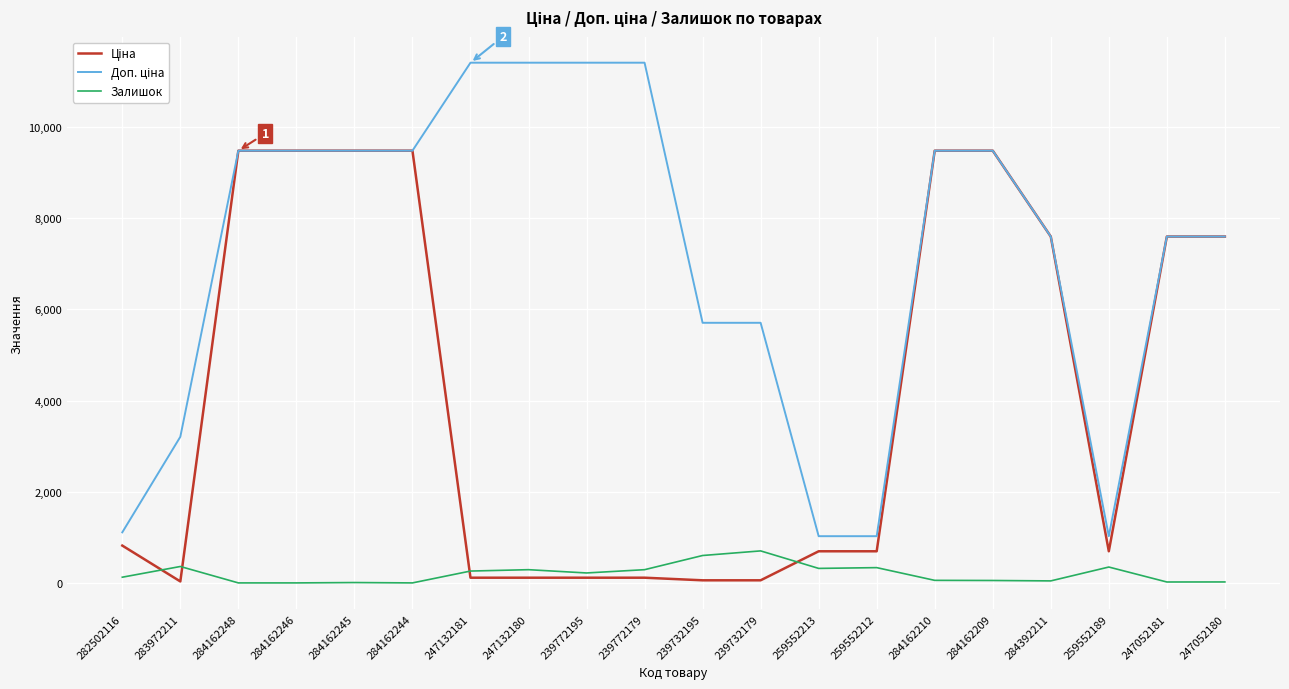

True or false: Залишок has a value of 290.0 at 247132180.

True